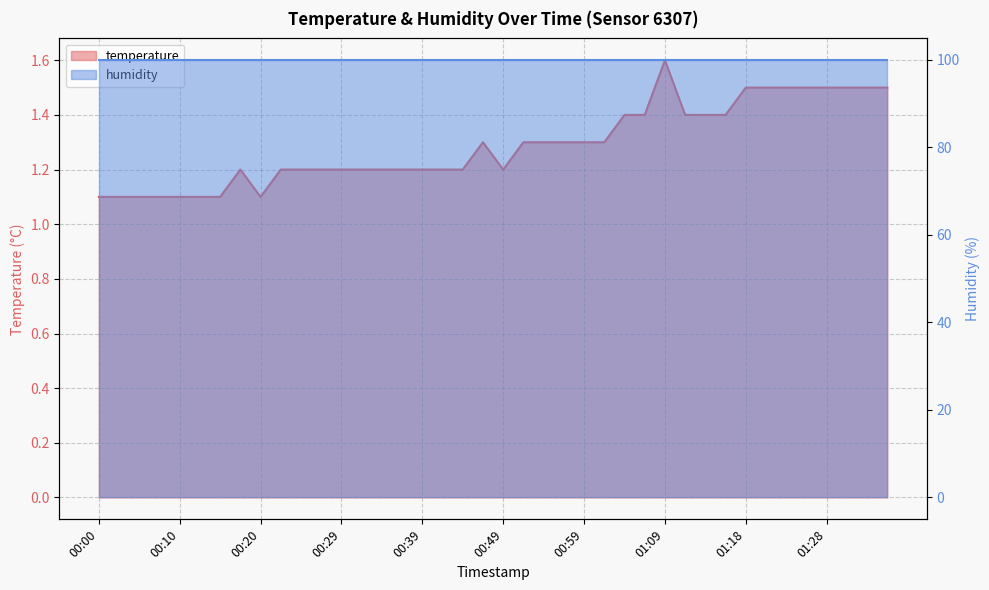

Read the value at 00:44.

1.2